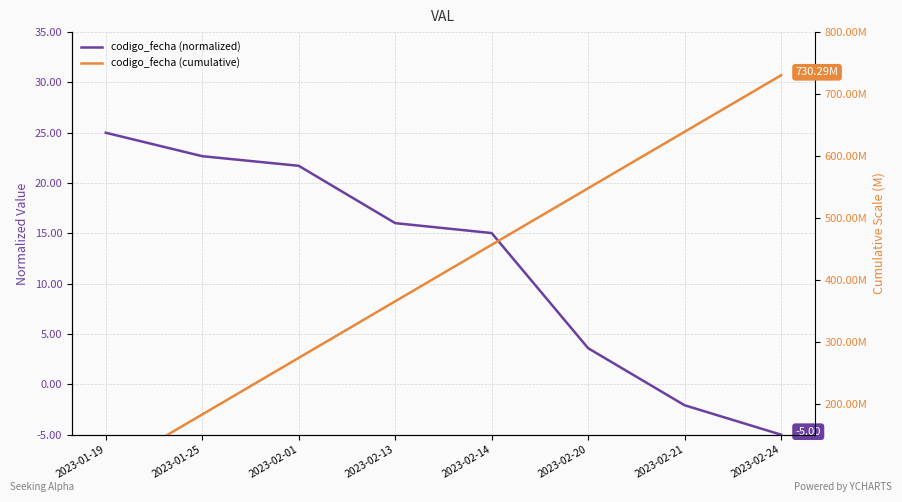

What are all the series names shown in the legend?

codigo_fecha (normalized), codigo_fecha (cumulative)